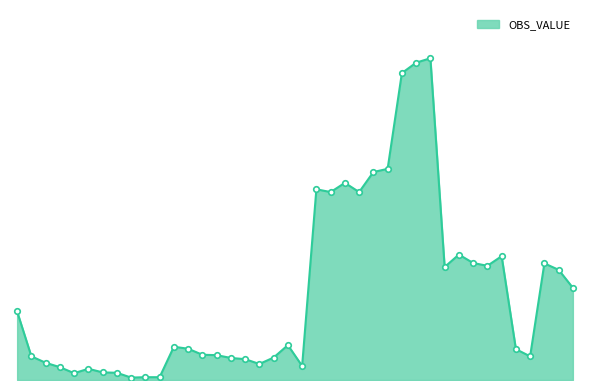

What is the smallest value displayed?

0.6